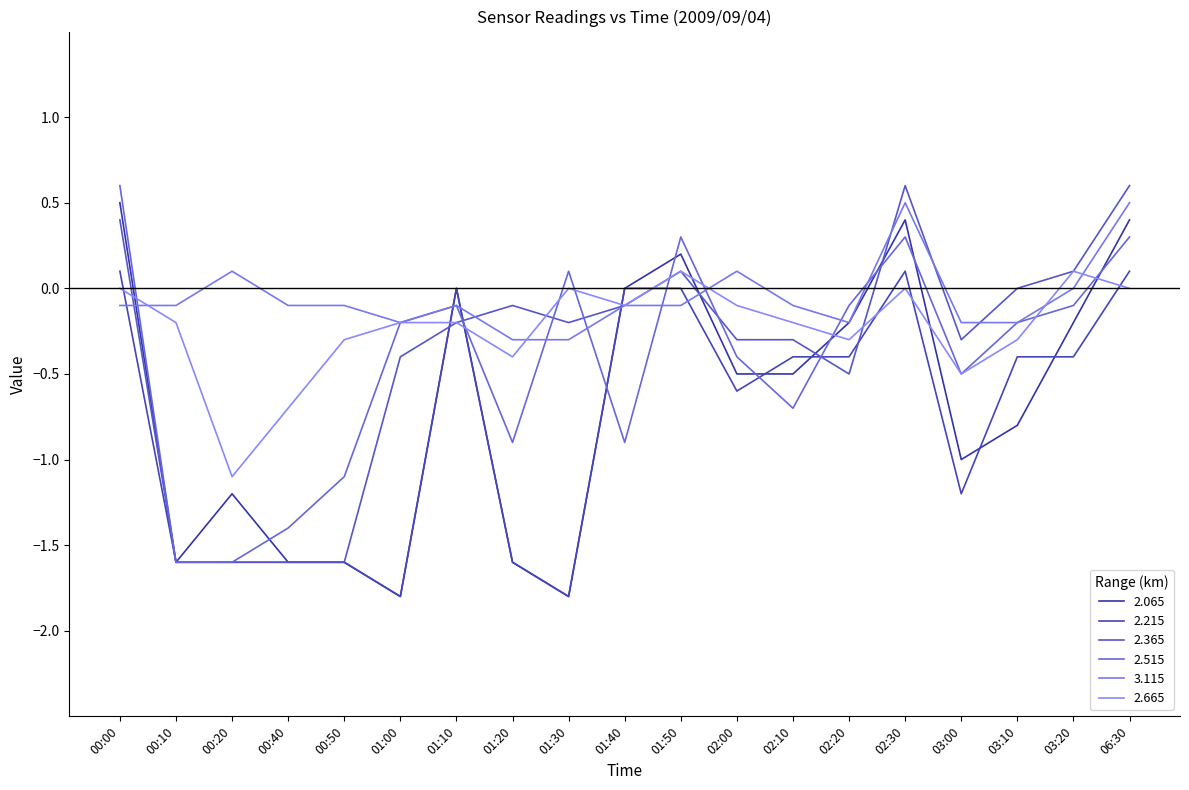

Where do 2.515 and 2.215 first cross each other?

01:00 and 01:10